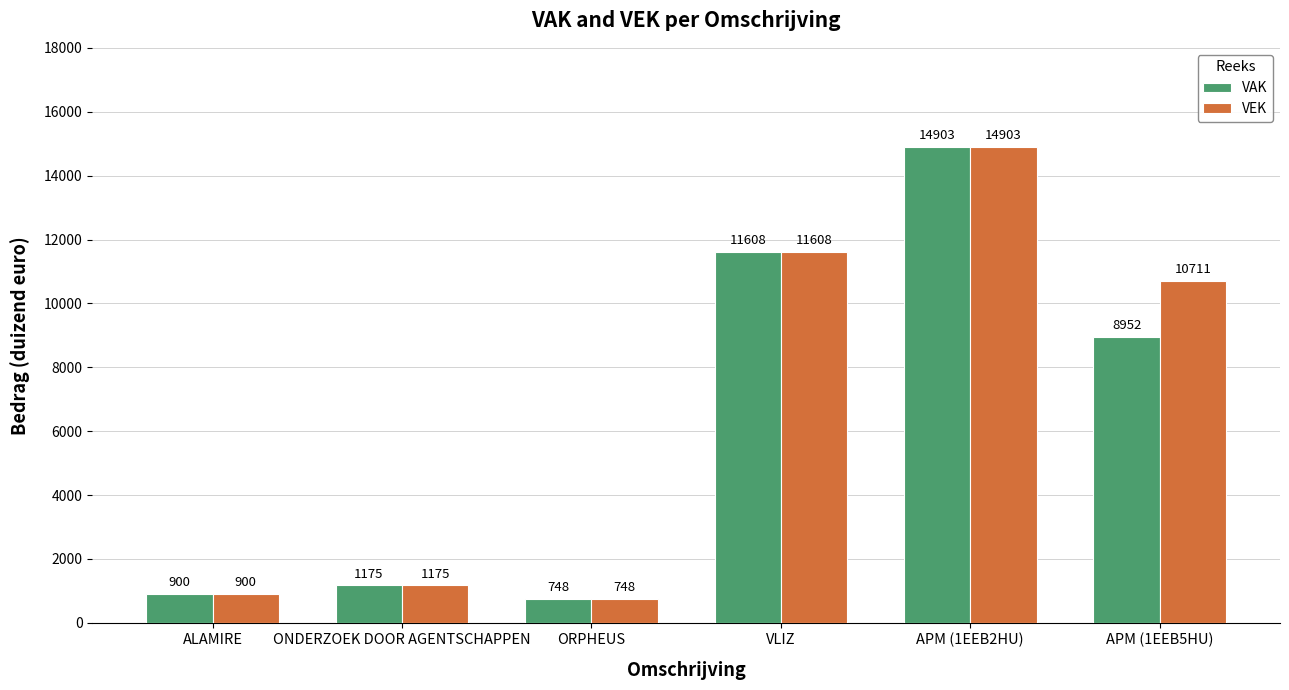

The value of VAK at ALAMIRE is 1539. True or false?

False